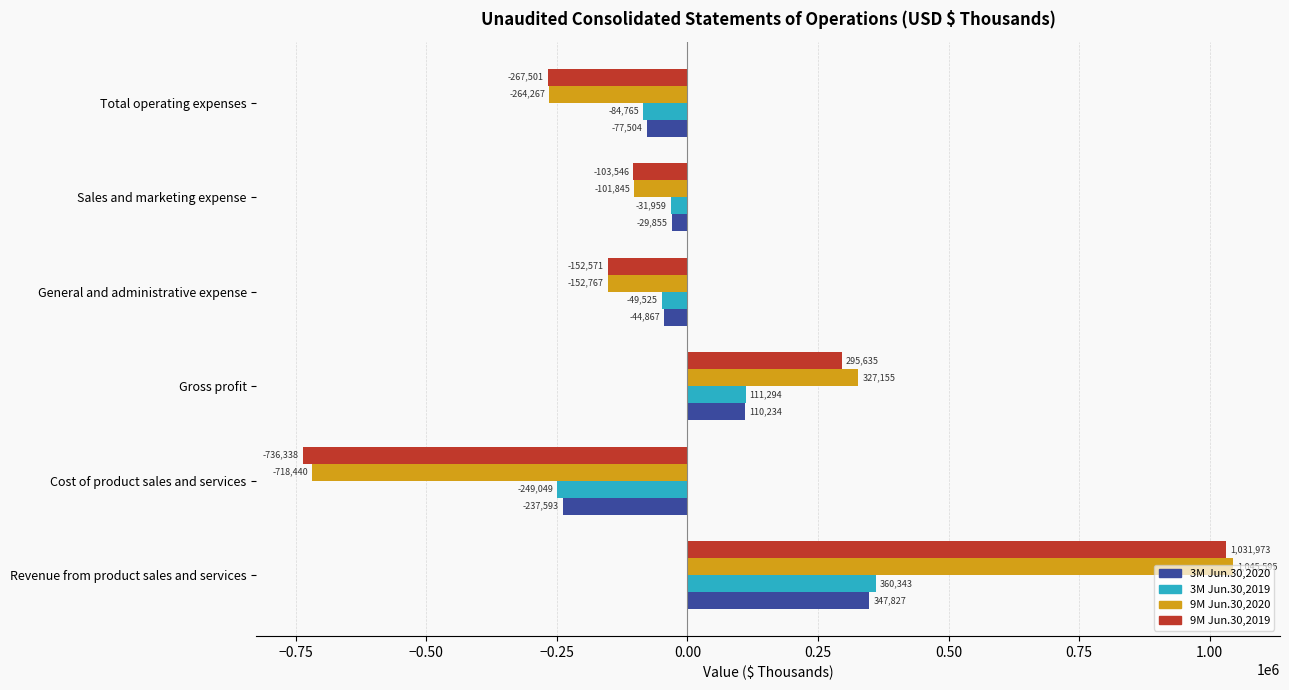

How many data points in 3M Jun.30,2019 are above -31959?

2